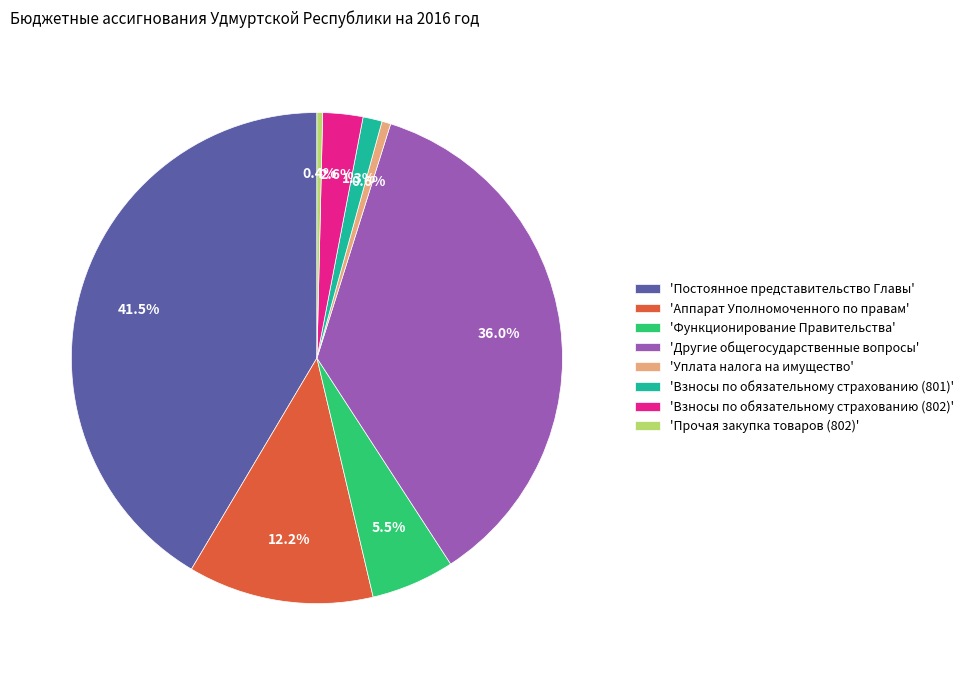

Is there any slice that represents more than half of the pie?

No